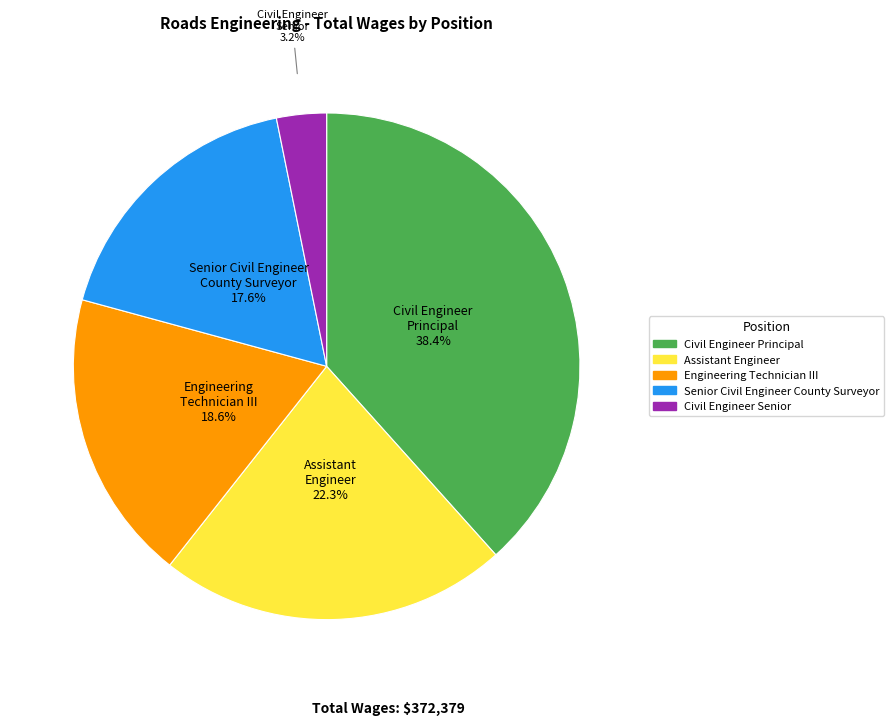

To the nearest percent, what is the difference between the largest and smallest slice percentages?

35%